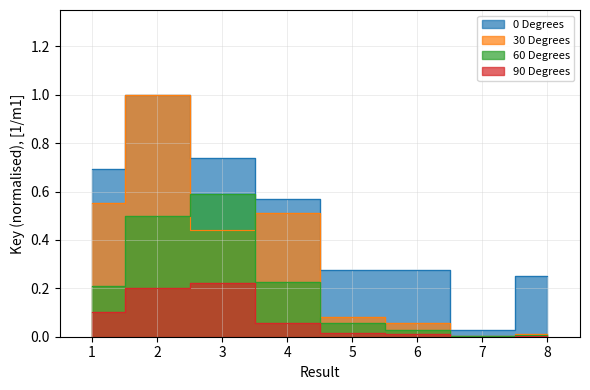

True or false: the data shows 0.3 at 5.

True